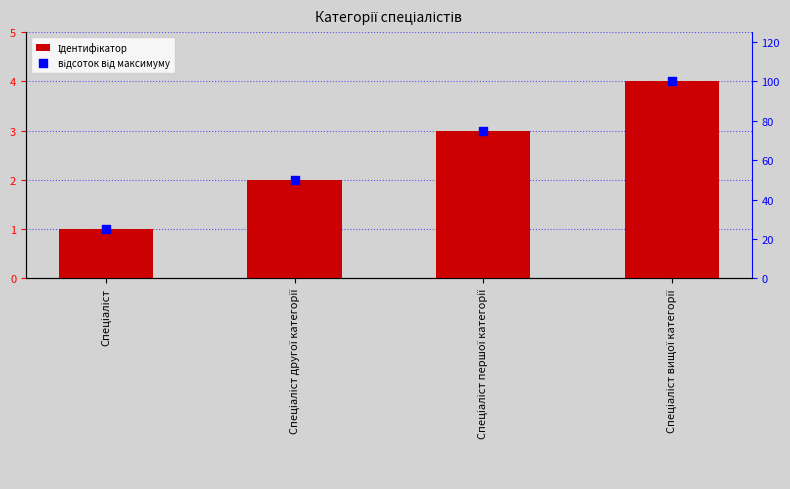

Which series has the largest Y range (max minus min)?

відсоток від максимуму